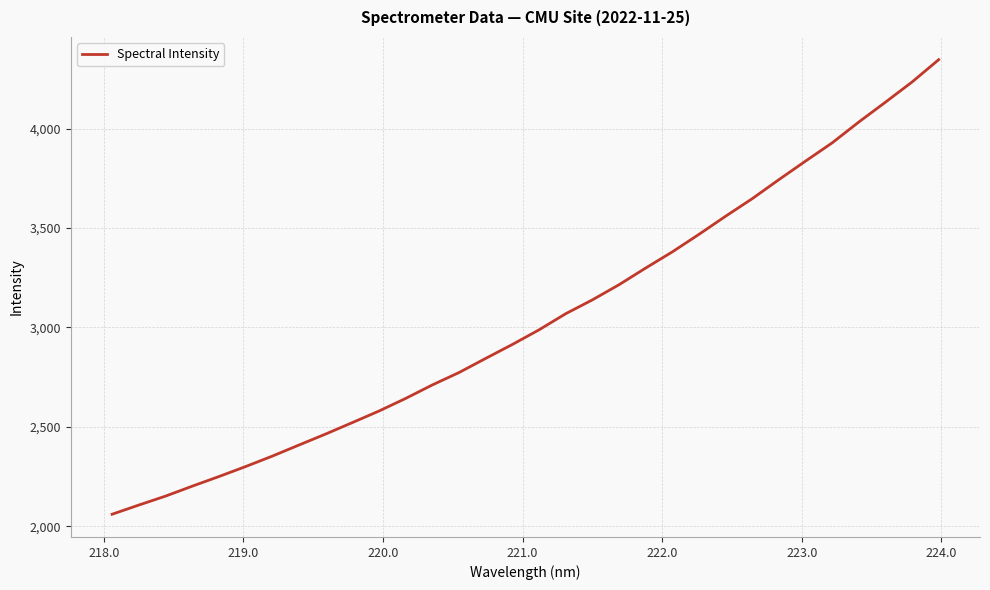

Does the chart display data point markers on the line(s)?

No